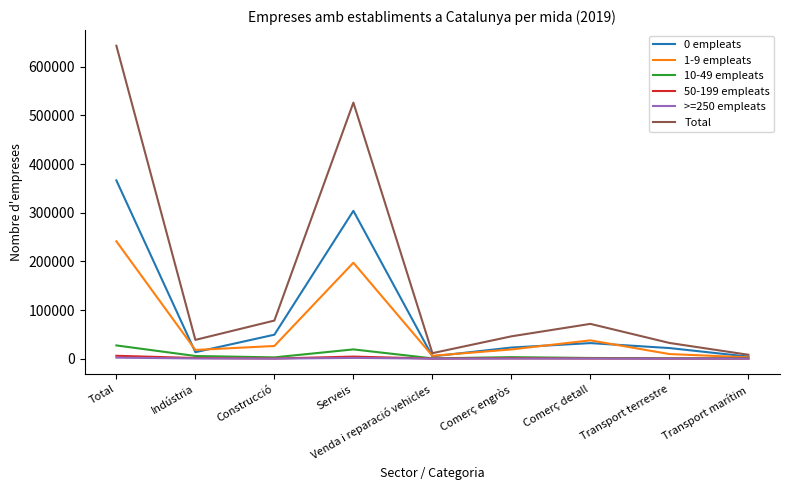

Which series has the largest total across all categories?

Total